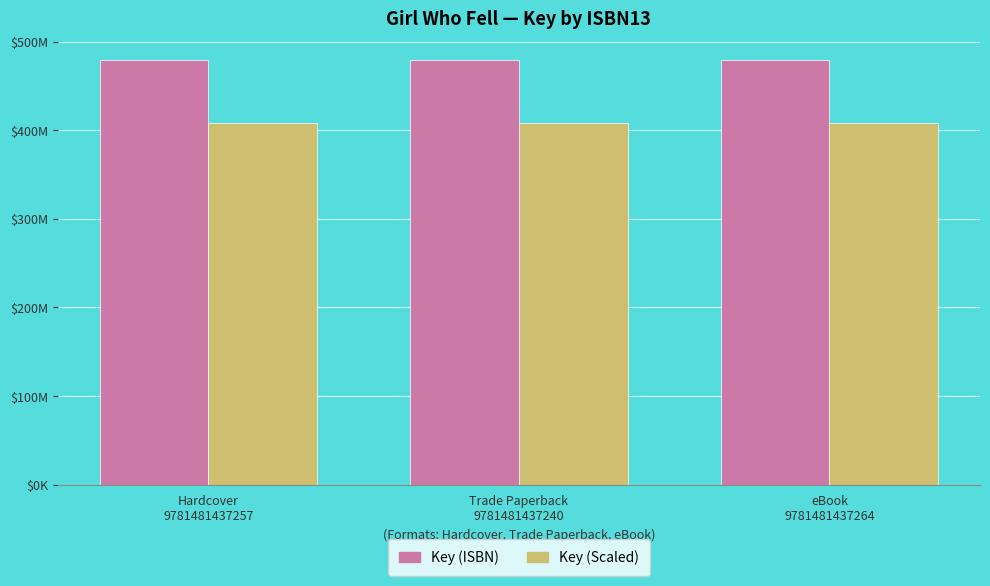

At which category is the sum across all series the highest?

Hardcover
9781481437257